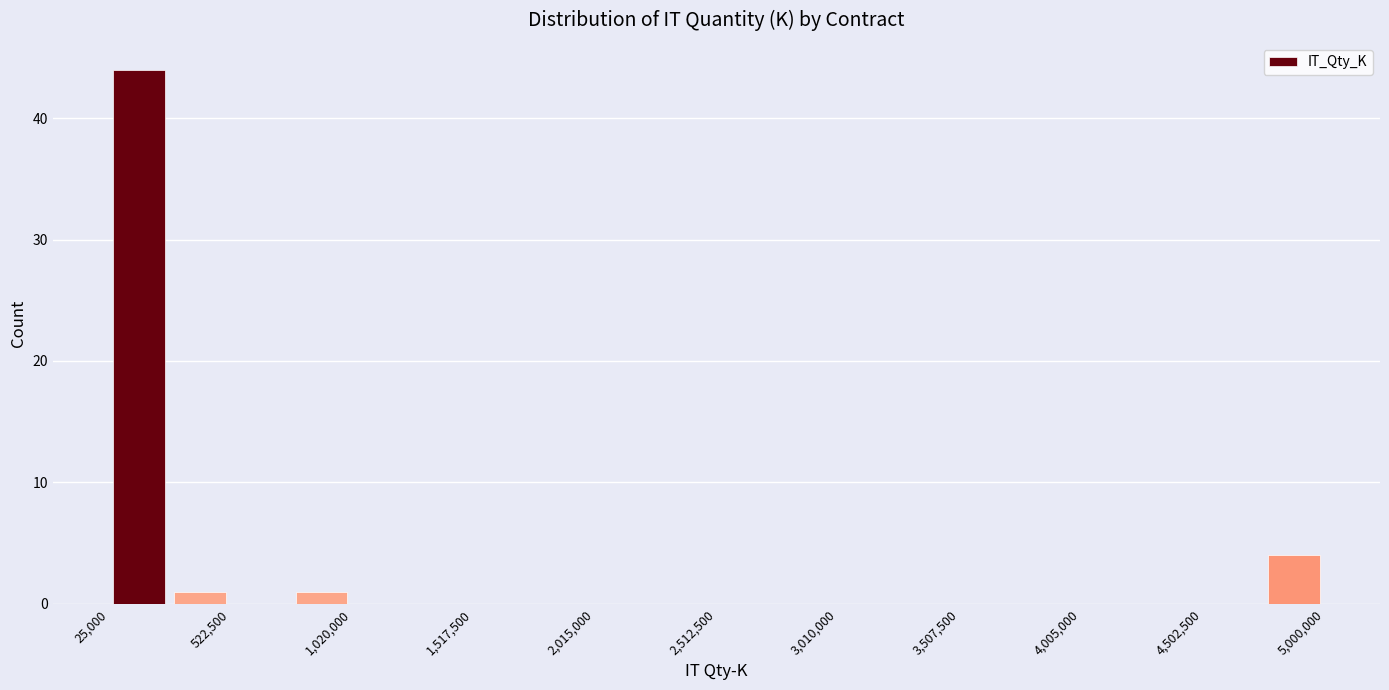

Which range on the x-axis has the tallest bar?

50000 to 250000